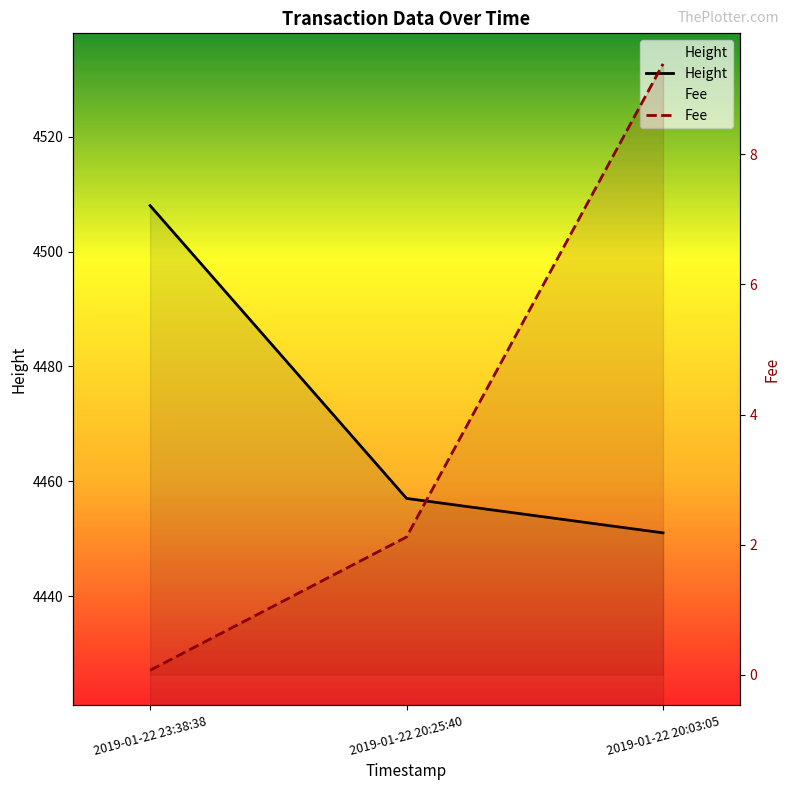

What is the average value of the Fee series?

3.9